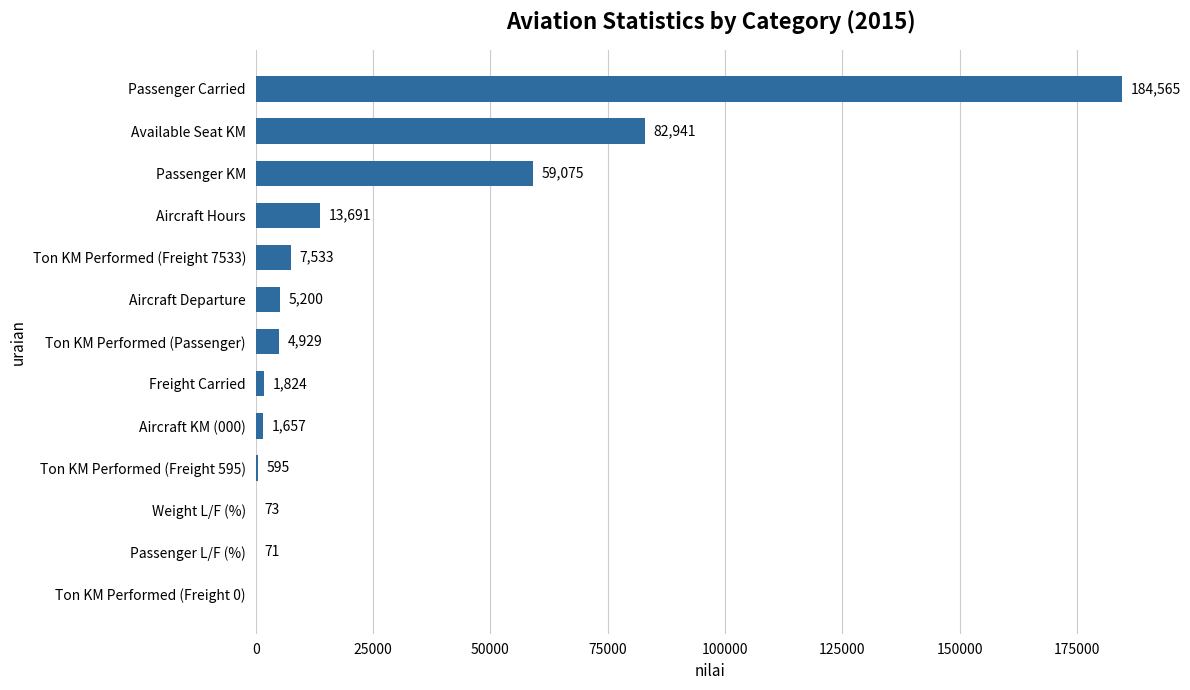

What is the greatest value displayed?

184565